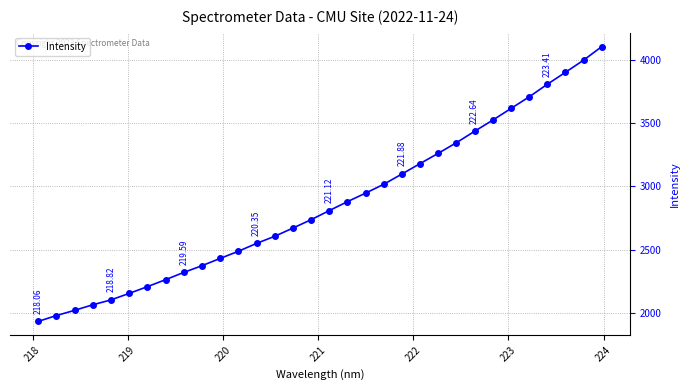

What is the sum of all values?

91549.0